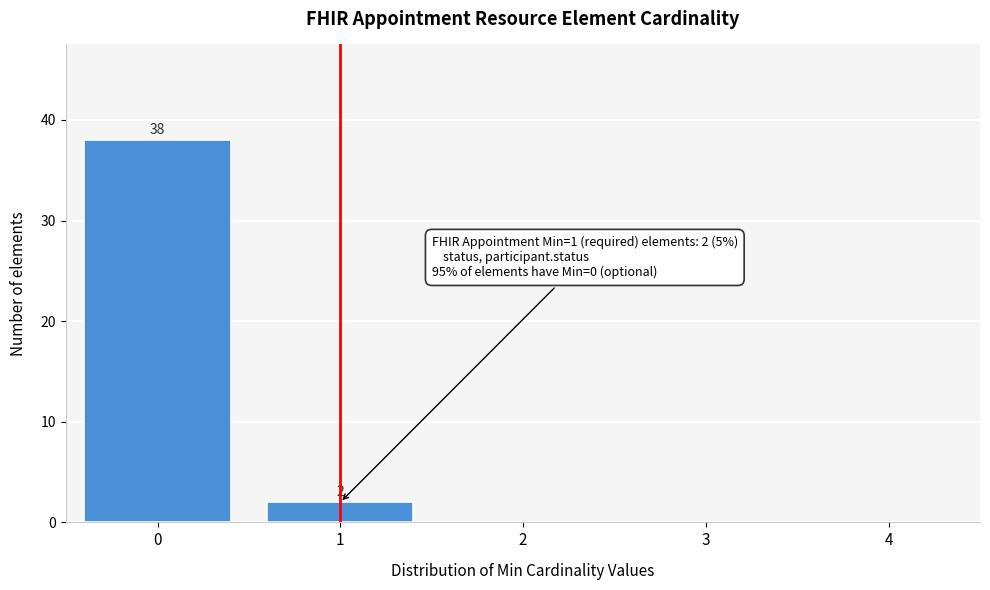

Reading left to right, what are all the values shown in this chart?

0=38	1=2	2=0	3=0	4=0